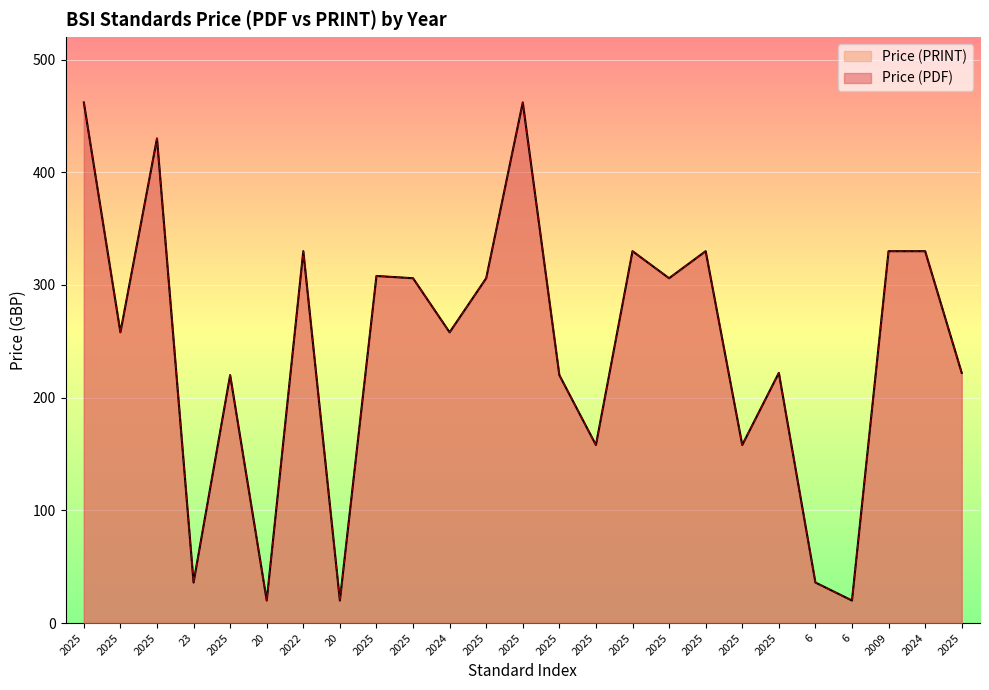

True or false: Price (PRINT) has more than 2 interior local peaks.

True